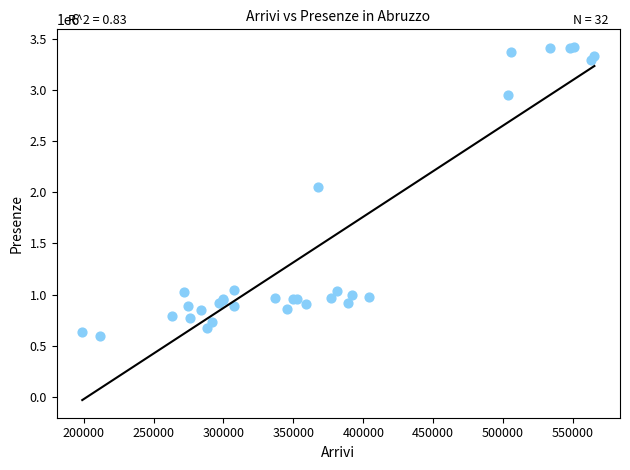

What Y value in the scatter plot is closest to 2005066?

2047867